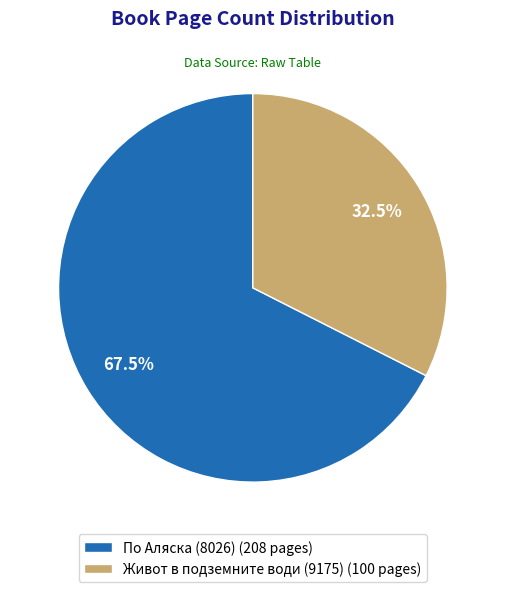

Which has a higher value, Живот в подземните води (9175) (100 pages) or По Аляска (8026) (208 pages)?

По Аляска (8026) (208 pages)